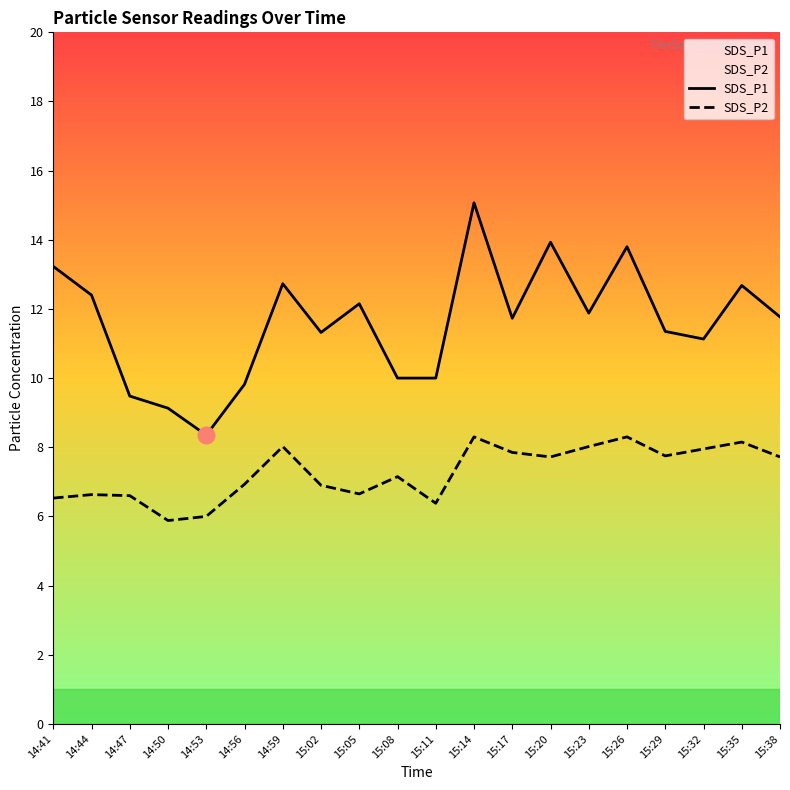

Rank the series by their average value, from lowest to highest.

SDS_P2, SDS_P1